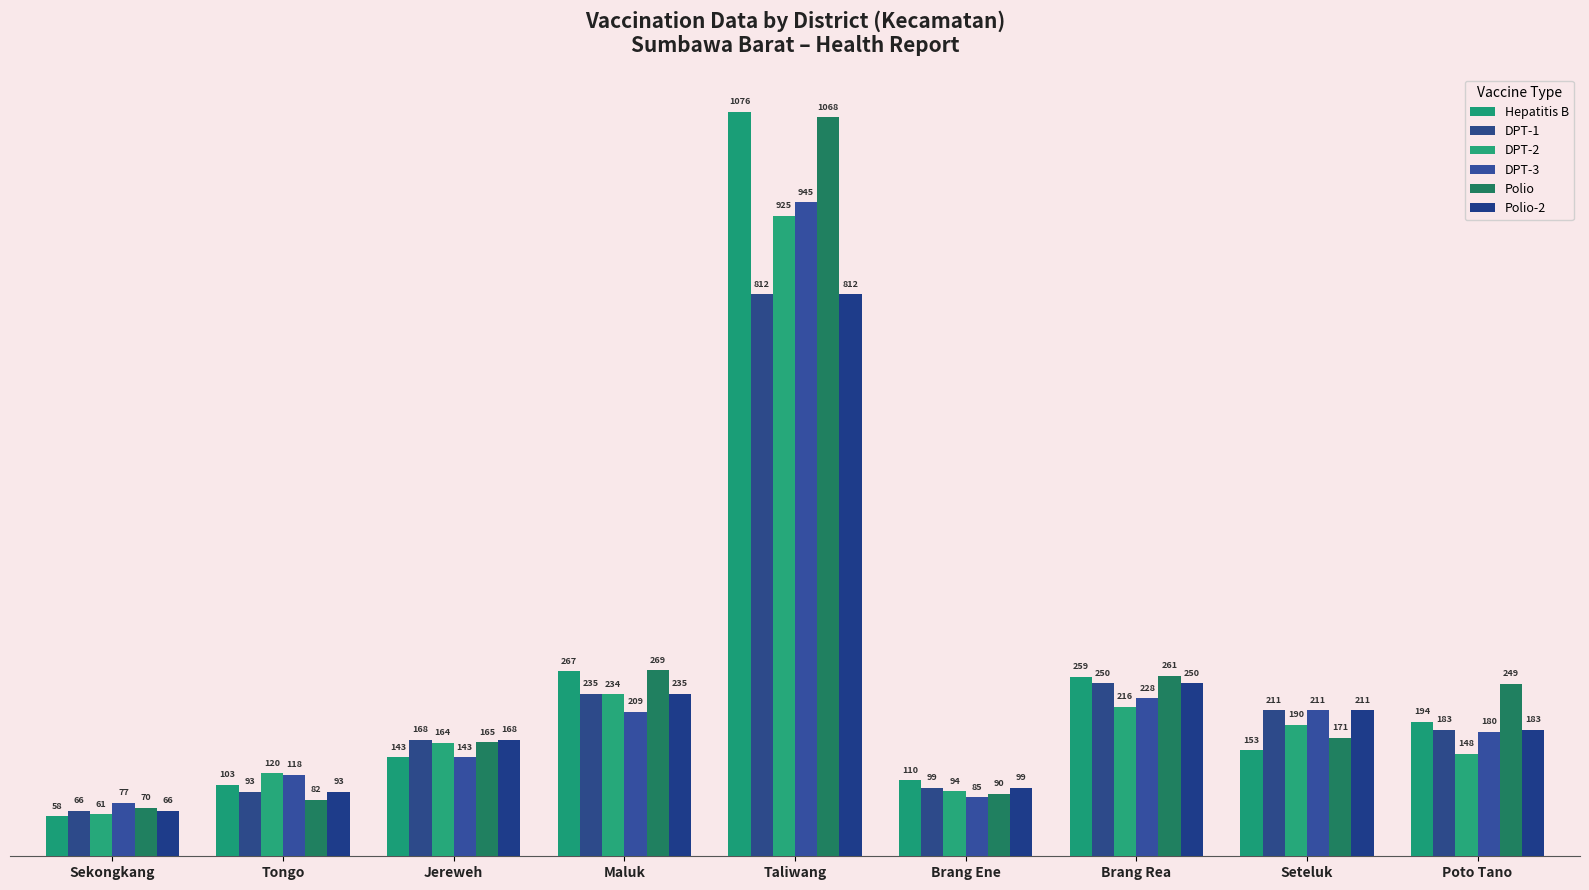

True or false: DPT-3 has a value of 180 at Poto Tano.

True